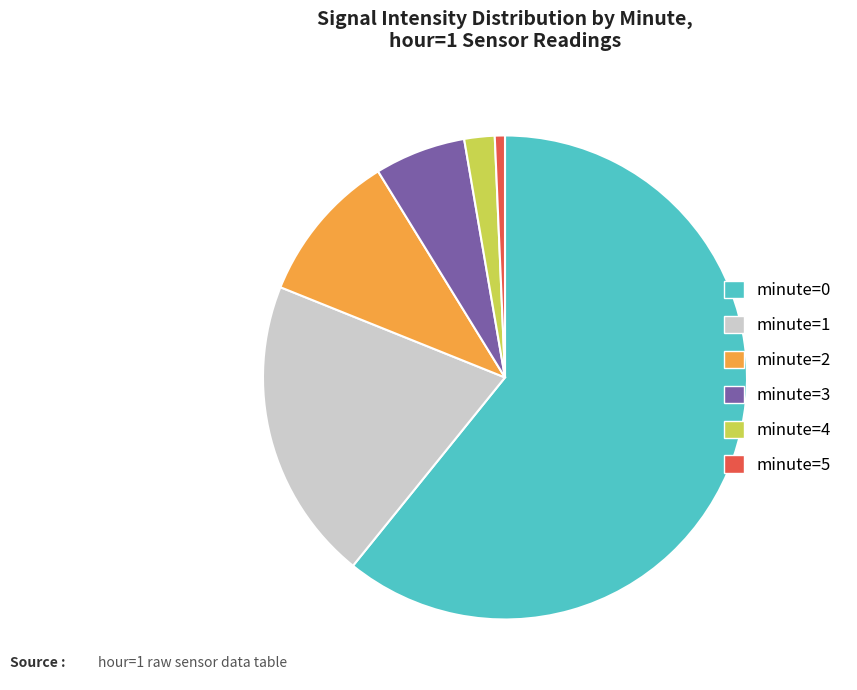

Rank the categories by value from lowest to highest.

minute=5, minute=4, minute=3, minute=2, minute=1, minute=0